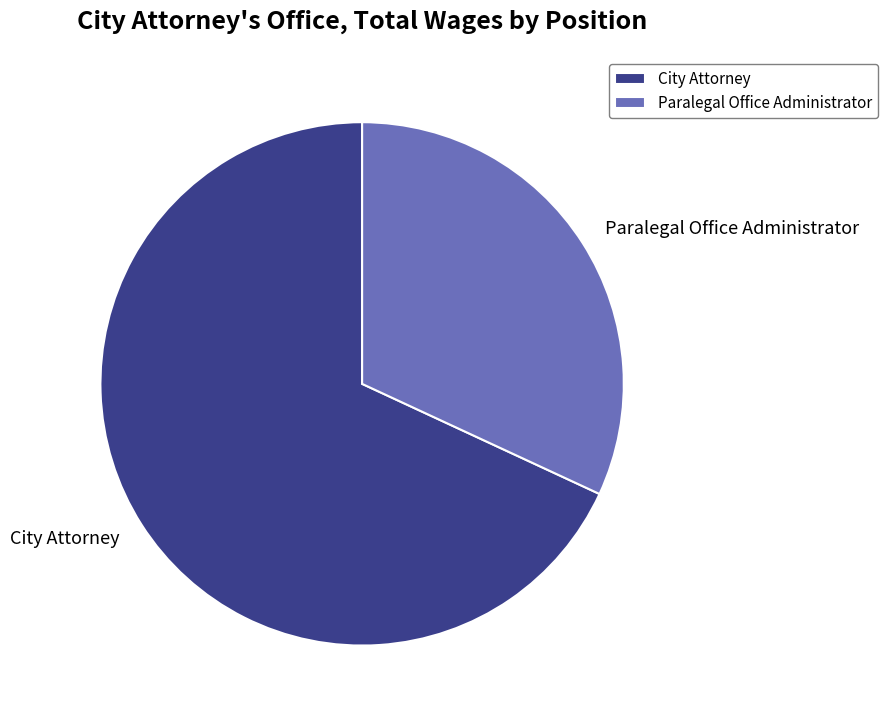

Is there any slice that represents more than half of the pie?

Yes